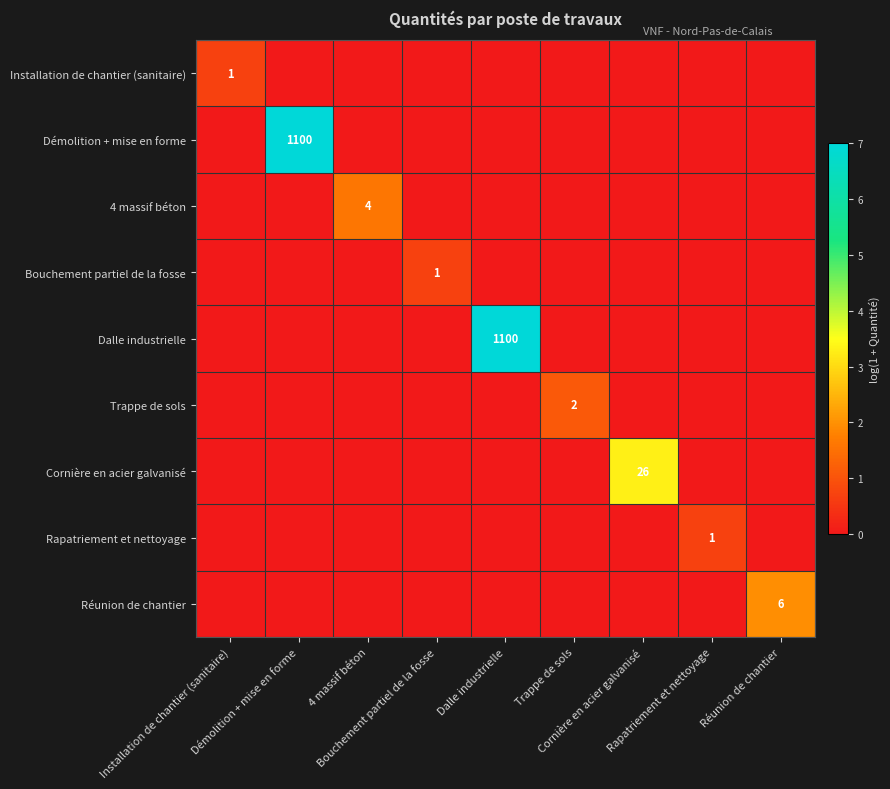

What is the maximum value shown in the chart?

7.0